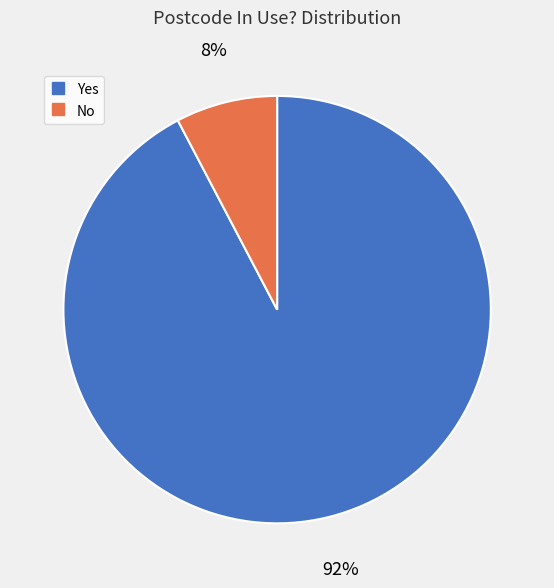

The No slice represents 2% of the pie. True or false?

False